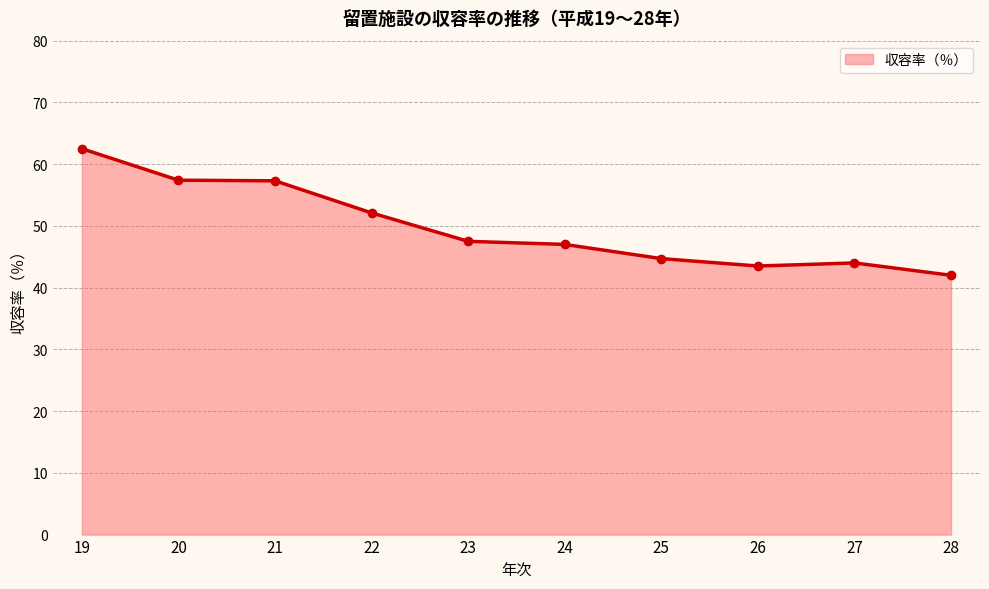

The chart shows a value of 43.5 at 26. True or false?

True